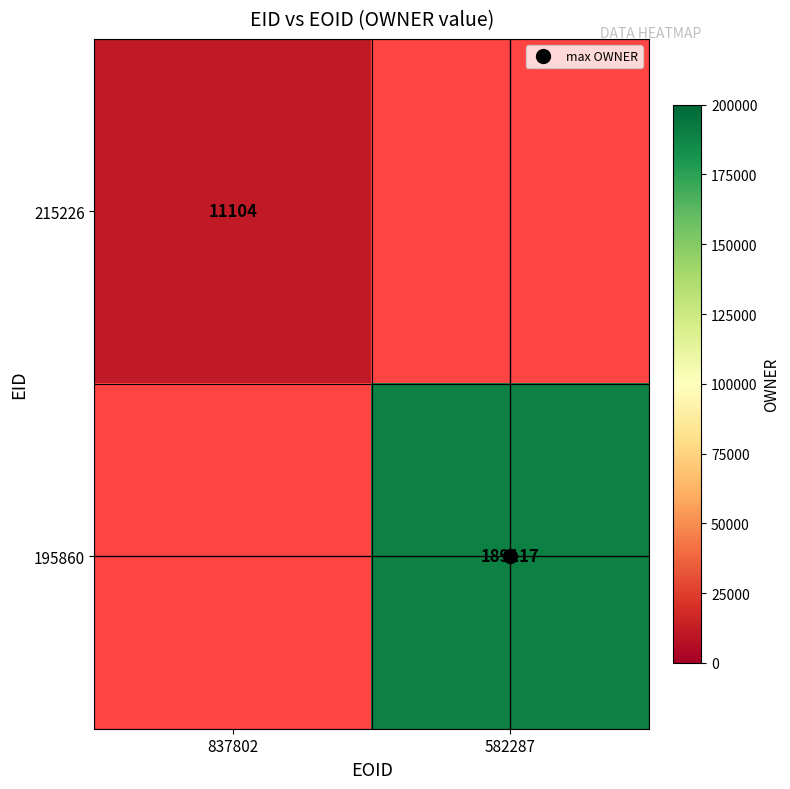

The 195860 series shows 189117.0 at 582287. True or false?

True